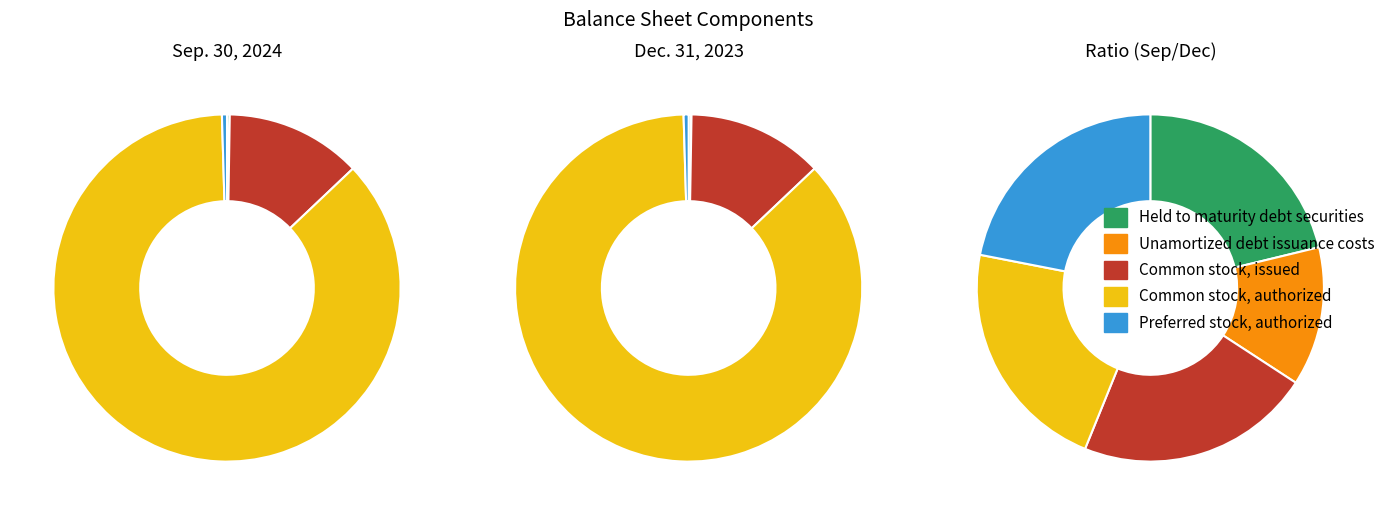

What is the change in value from Common stock, authorized (in shares) to Preferred stock, authorized (in shares)?

-184000000